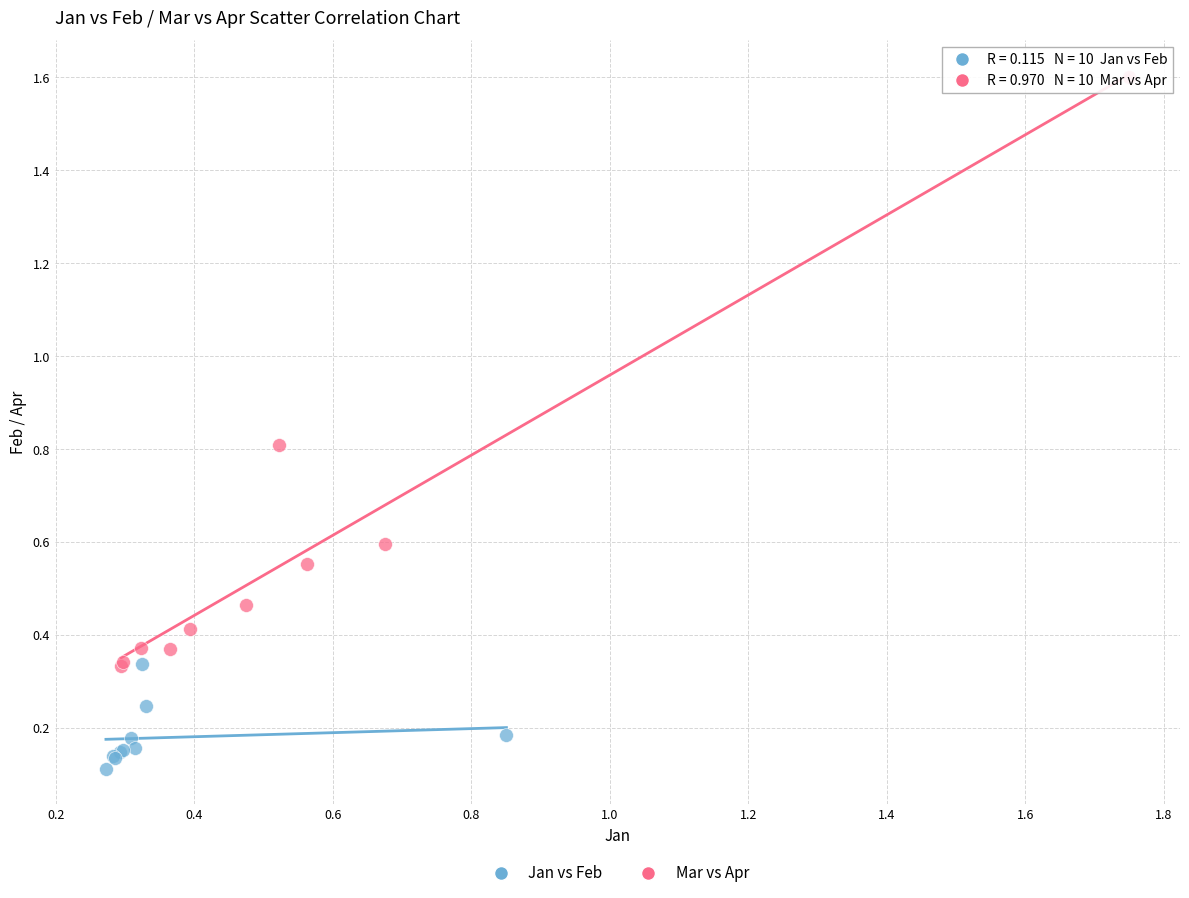

Which series contains the highest Y value?

Mar vs Apr